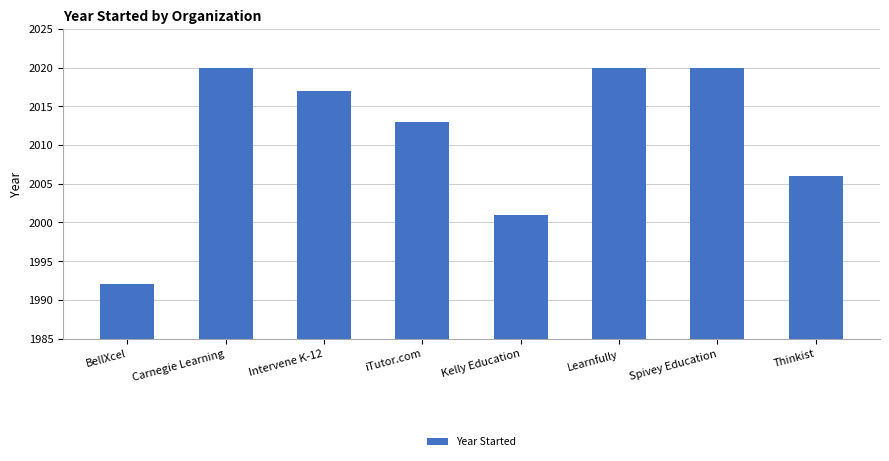

What is the label of the 2nd bar from the right?

Spivey Education